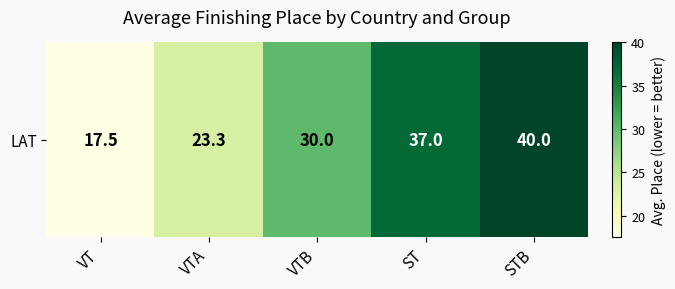

Which label corresponds to the smallest value in the chart?

VT